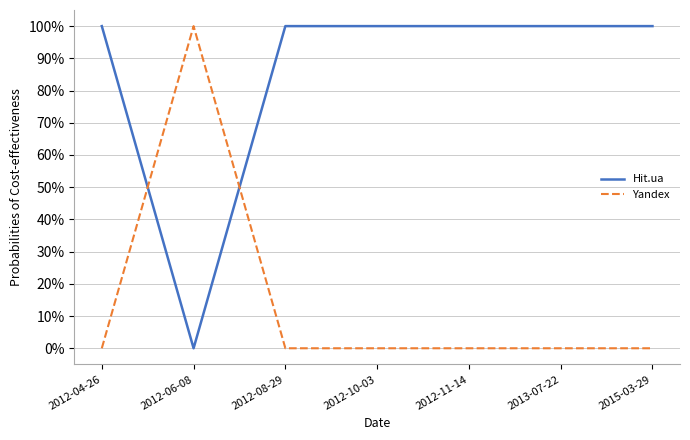

Count the Hit.ua values in the range 1 to 2.

6